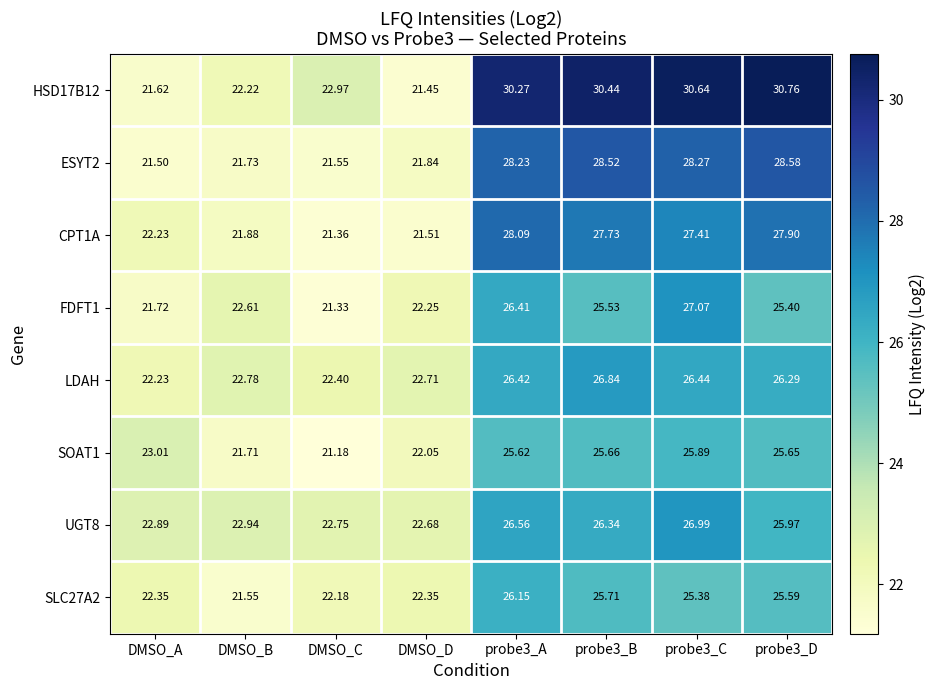

What is the spread (max minus min) of values at probe3_B?

4.9